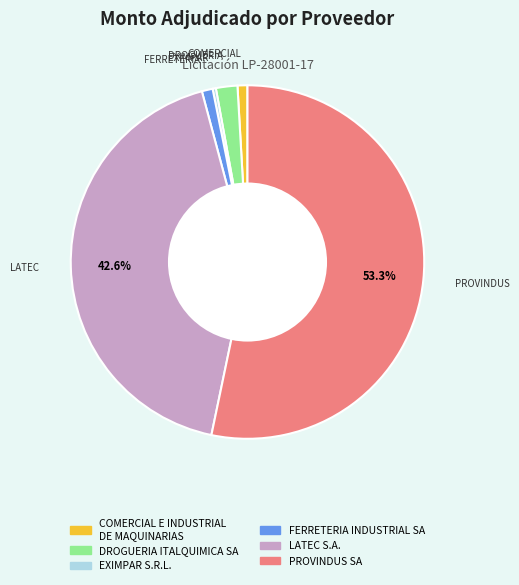

Count the number of slices in the pie.

6